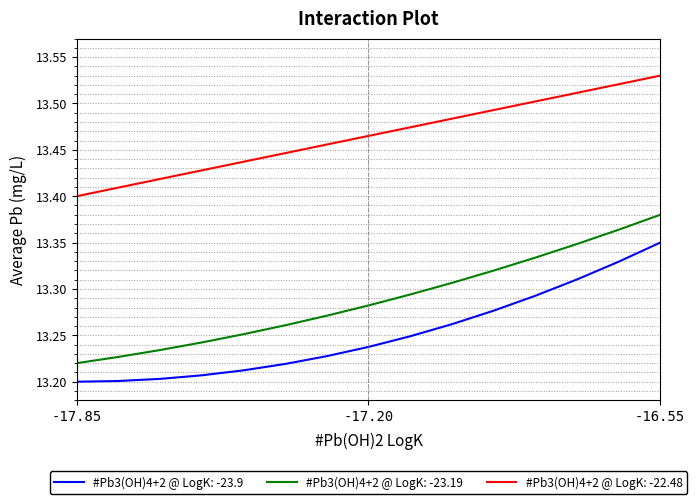

True or false: #Pb3(OH)4+2 @ LogK: -22.48 and #Pb3(OH)4+2 @ LogK: -23.19 cross at least once.

False